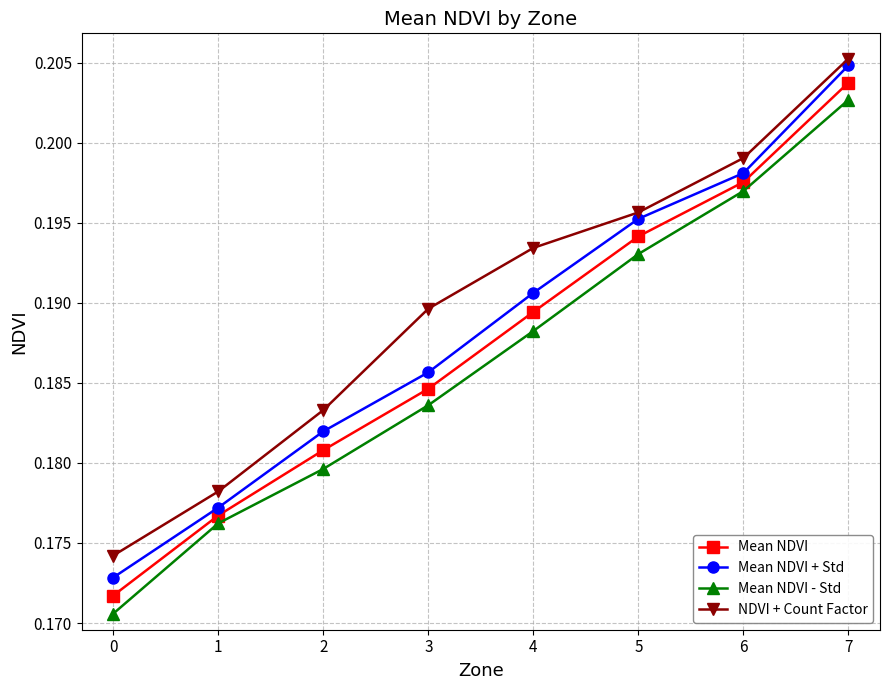

What is the sum of all Mean NDVI values?

1.5